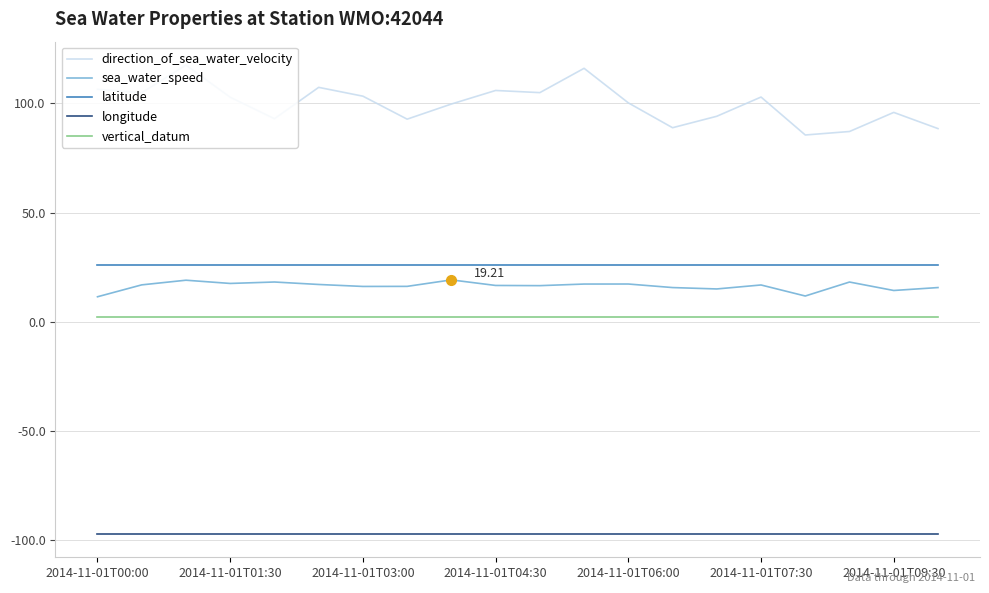

True or false: latitude and vertical_datum cross at least once.

False